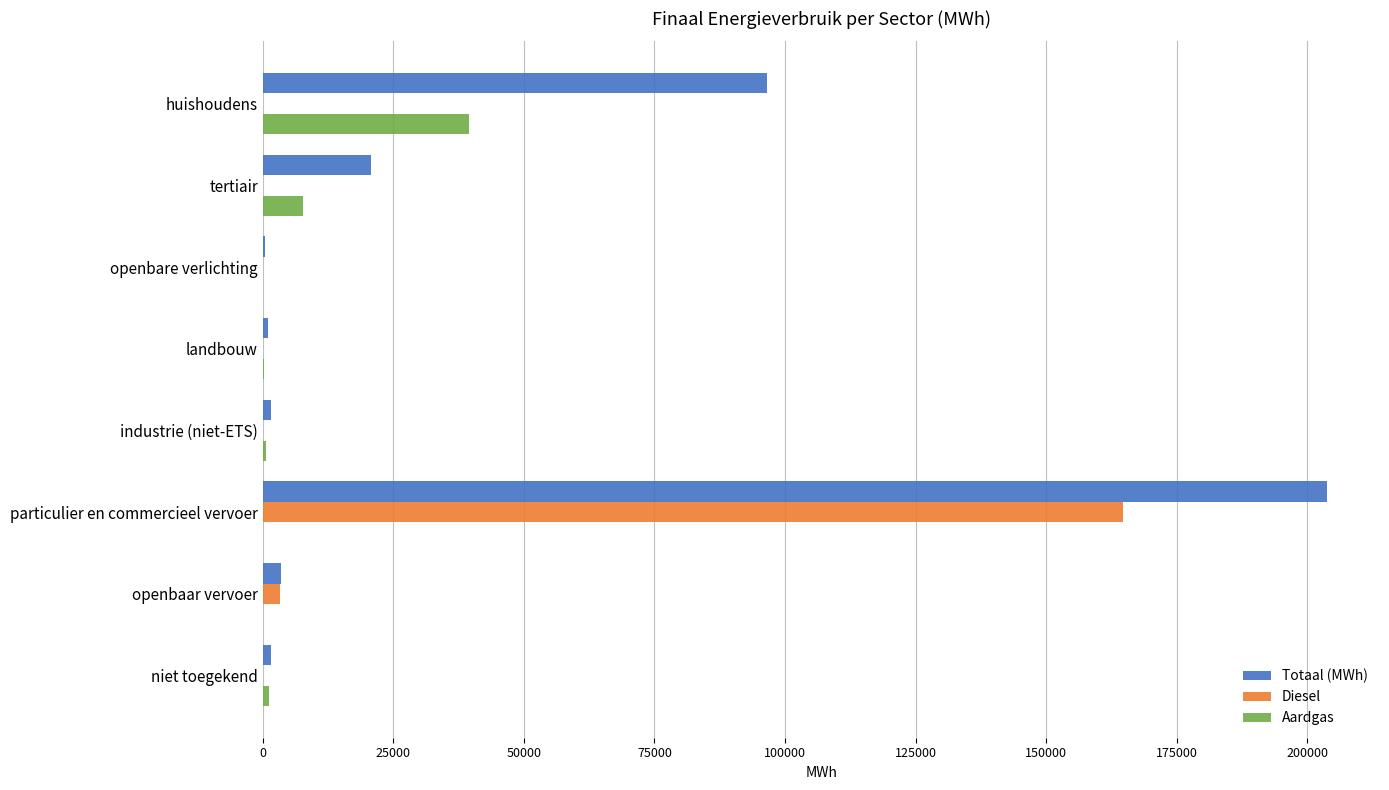

Is the value of Totaal (MWh) at landbouw greater than the value of Diesel at particulier en commercieel vervoer?

No